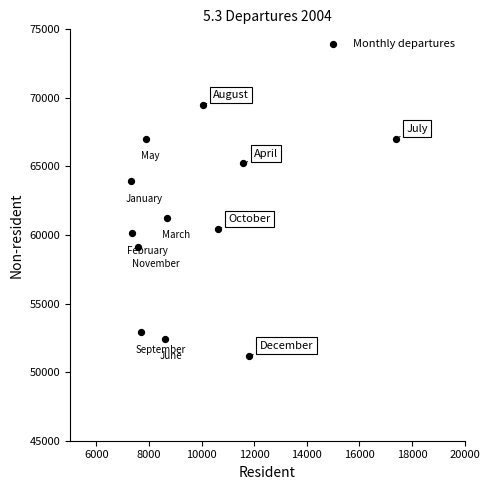

What is the range of X values (max minus min)?

10067